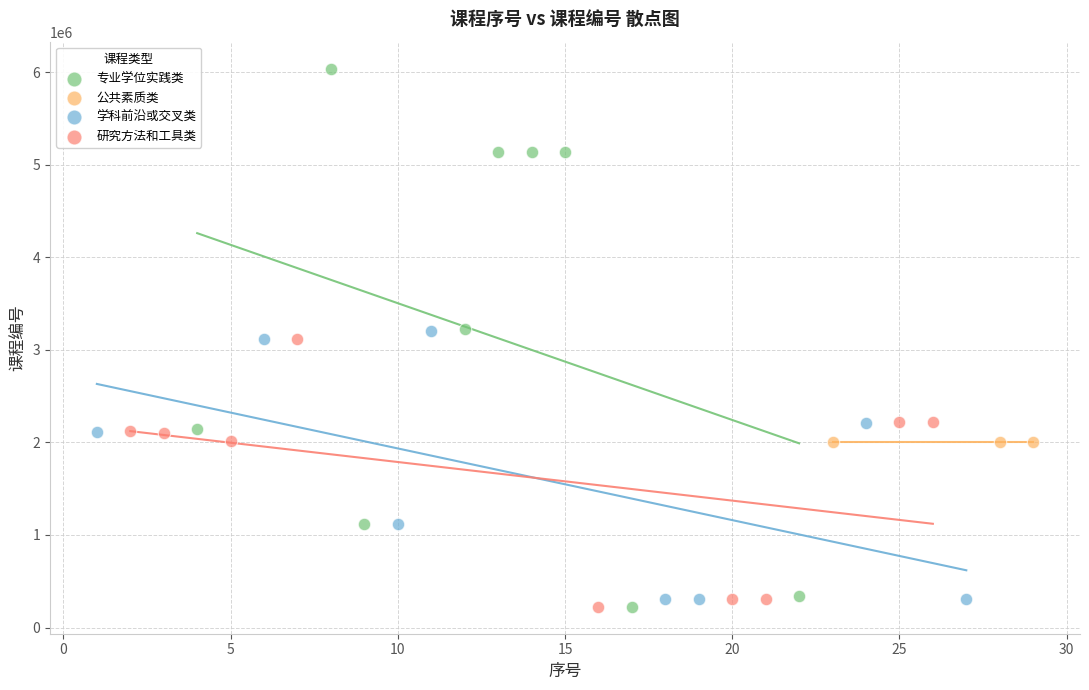

Which series has the widest spread of Y values?

专业学位实践类